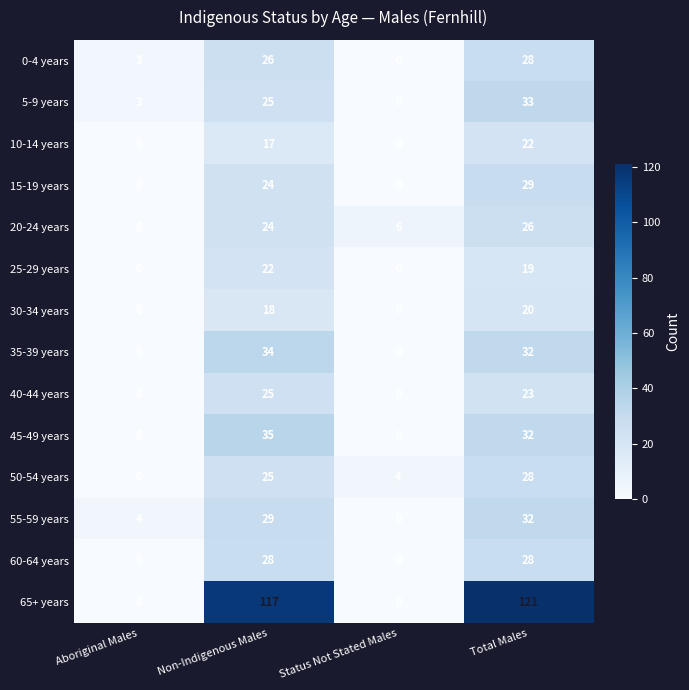

True or false: 50-54 years has a value of 25 at Non-Indigenous Males.

True